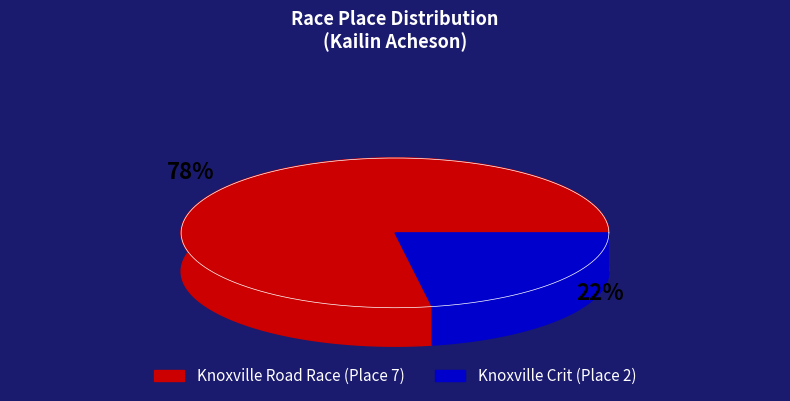

To the nearest percent, what portion does SRS #4:  Knoxville Crit represent?

22%